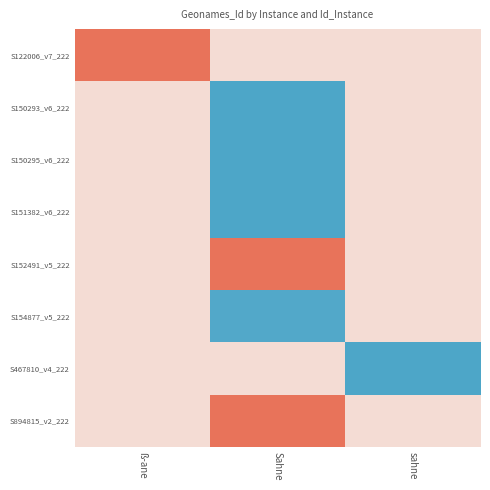

At how many categories does at least one series exceed 6996670?

3